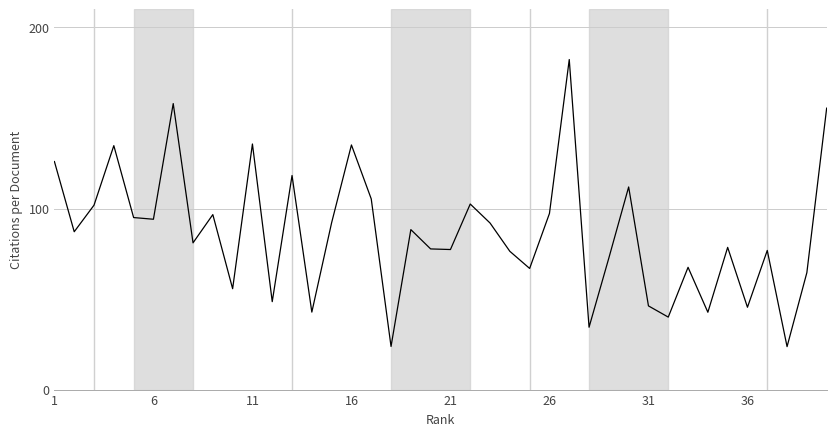

True or false: there are more than 1 points higher than both neighbors.

True